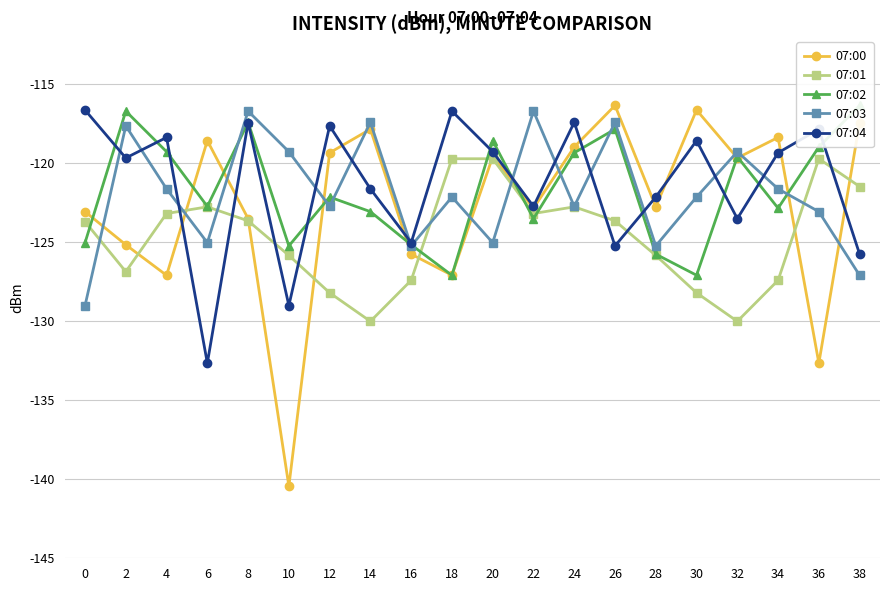

Which series ends up on top after the final intersection of 07:00 and 07:03?

07:00